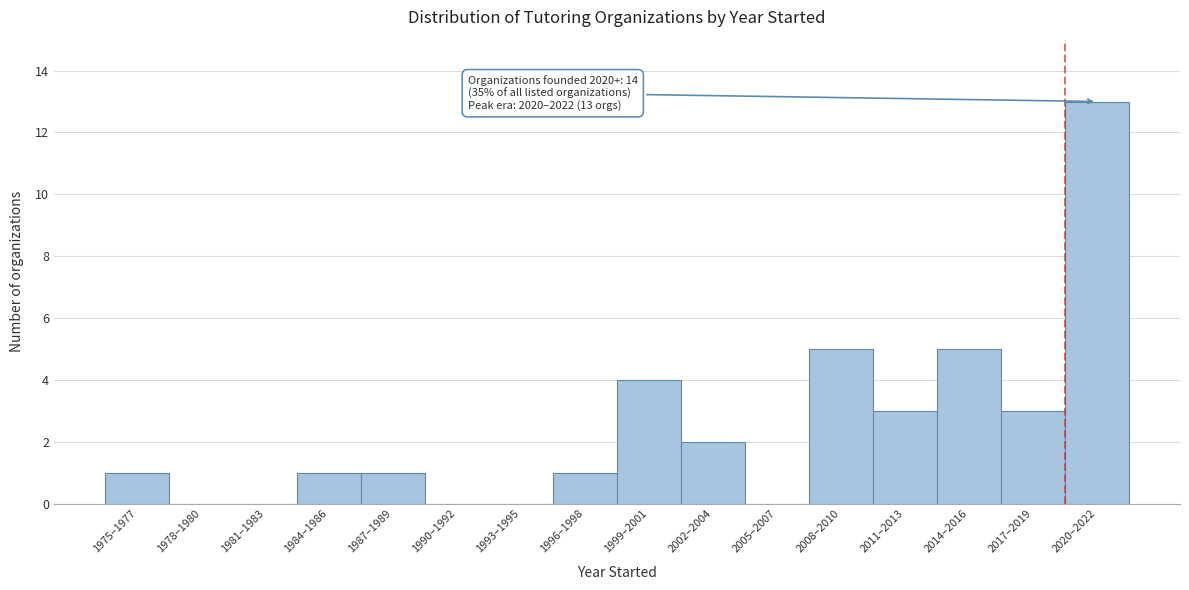

Reading left to right, list all the values displayed in this chart.

1975–1977=1	1978–1980=0	1981–1983=0	1984–1986=1	1987–1989=1	1990–1992=0	1993–1995=0	1996–1998=1	1999–2001=4	2002–2004=2	2005–2007=0	2008–2010=5	2011–2013=3	2014–2016=5	2017–2019=3	2020–2022=13